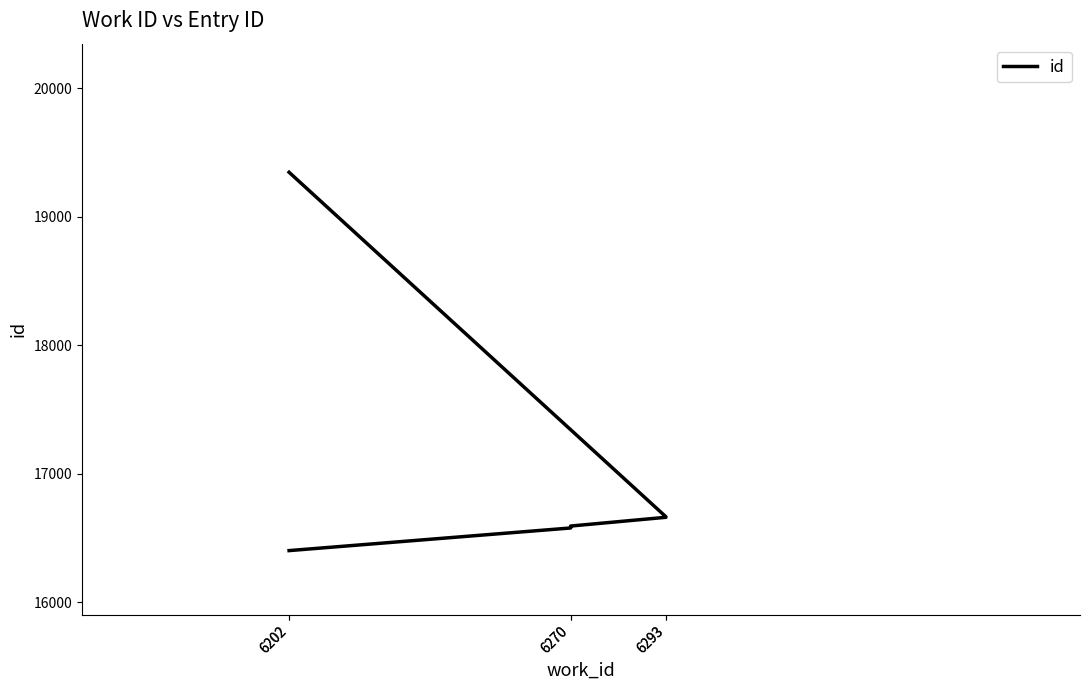

What is the value of the 5th point from the left?

16662